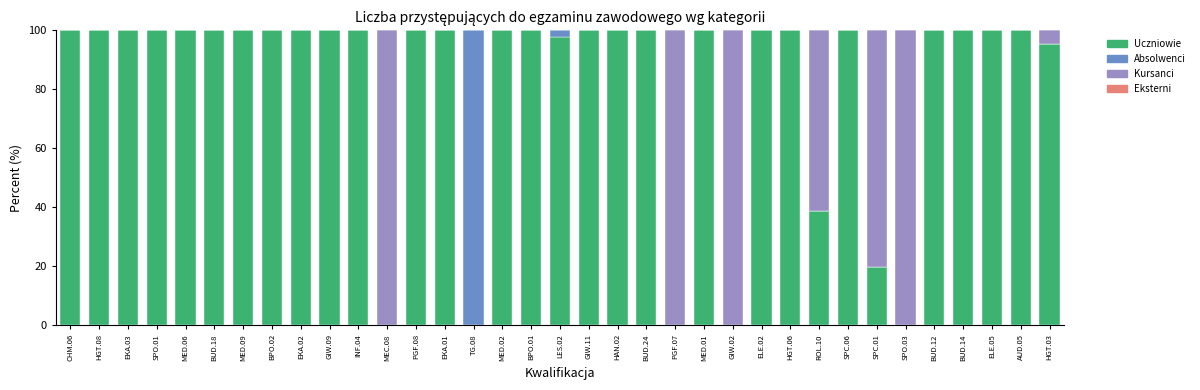

What is the total value across all series at AUD.05?

100.0